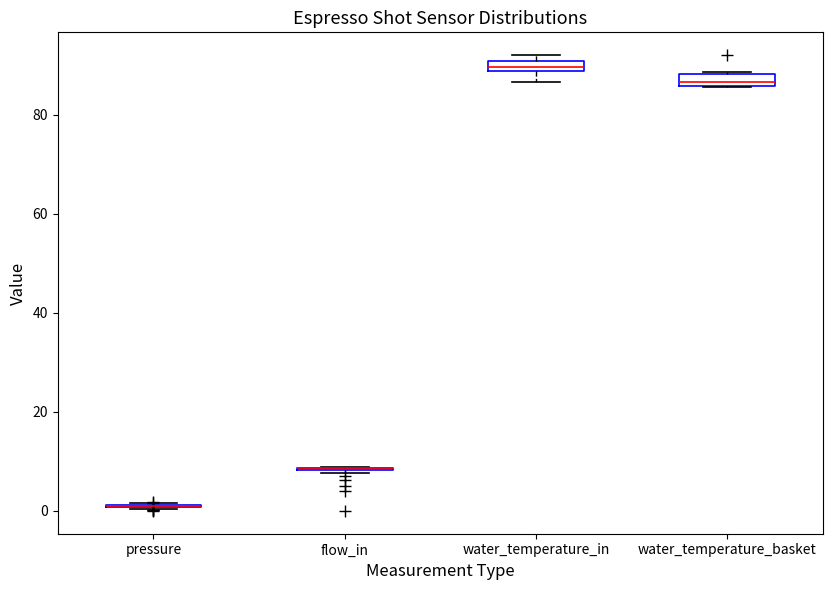

Where is the upper edge of the box for water_temperature_basket on the y-axis? The values are not printed on the chart, so give them approximately, as read against the axis.

88